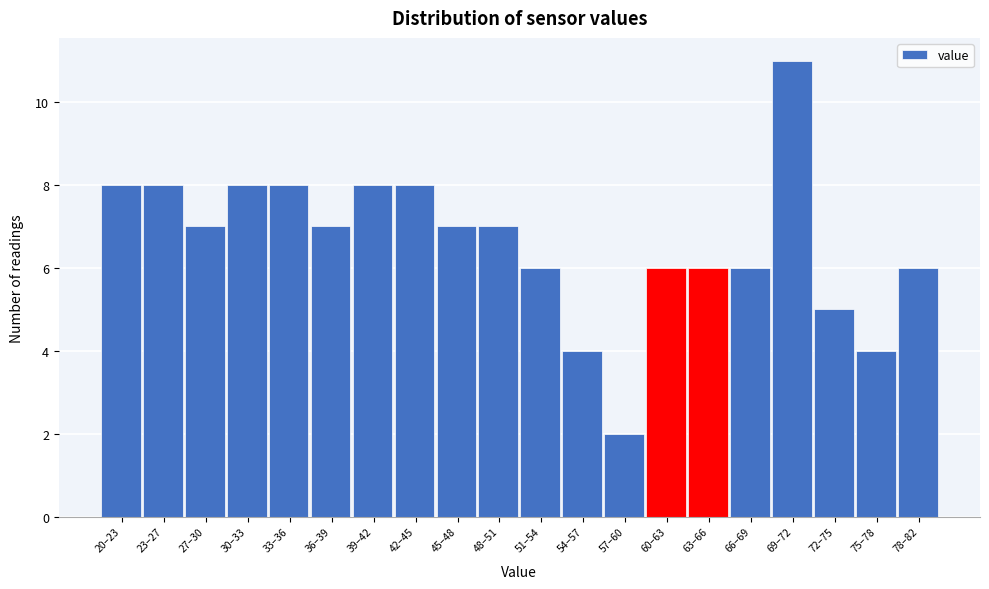

Reading left to right, list all the values displayed in this chart.

20–23=8	23–27=8	27–30=7	30–33=8	33–36=8	36–39=7	39–42=8	42–45=8	45–48=7	48–51=7	51–54=6	54–57=4	57–60=2	60–63=6	63–66=6	66–69=6	69–72=11	72–75=5	75–78=4	78–82=6